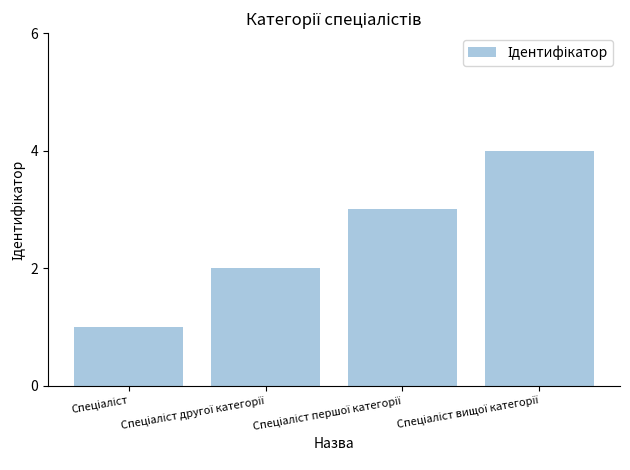

What is the greatest value displayed?

4